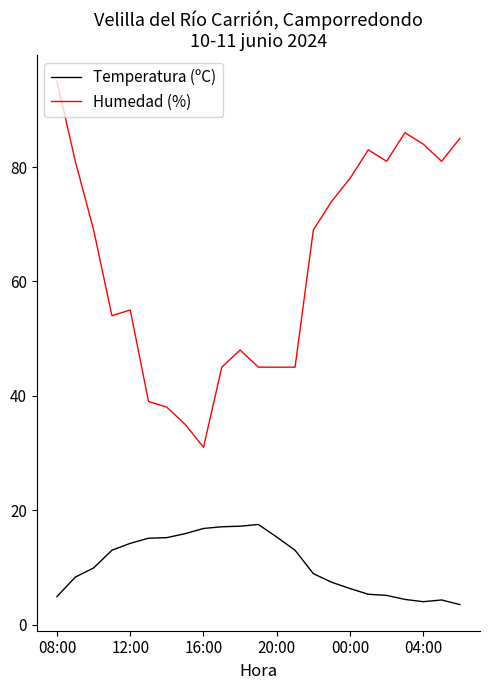

At how many categories does at least one series exceed 88?

1